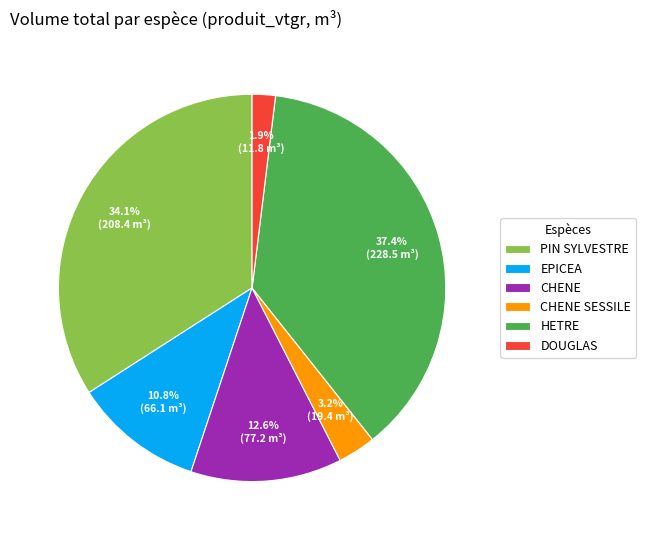

Is HETRE the majority of the pie?

No